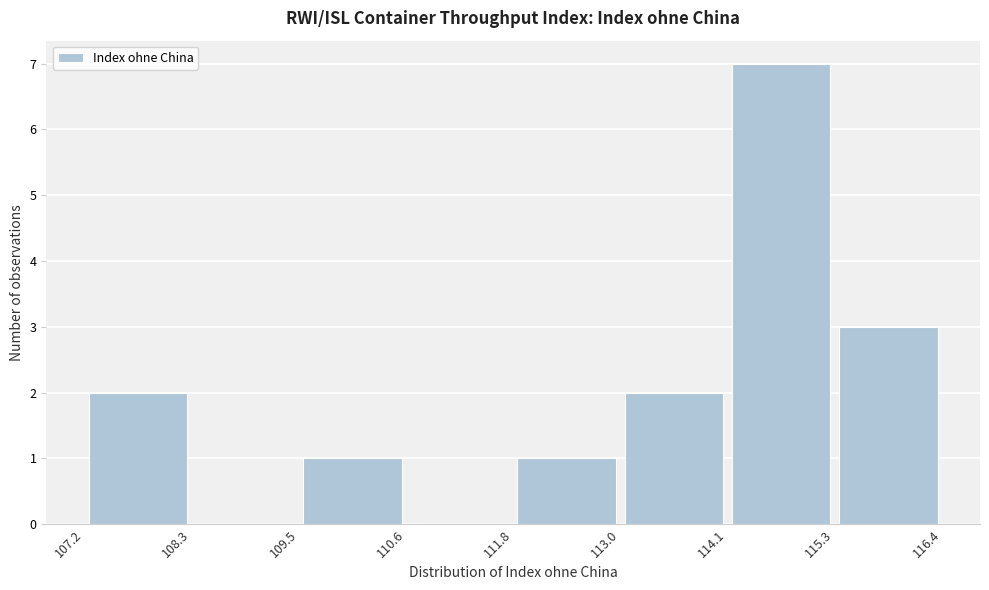

Reading left to right, list every bar in this chart as the range it spans on the x-axis followed by its height. The values are not printed on the chart, so give them approximately, as read against the axis.

107.2 to 108.3: 2
108.3 to 109.5: 0
109.5 to 110.6: 1
110.6 to 111.8: 0
111.8 to 113.0: 1
113.0 to 114.1: 2
114.1 to 115.3: 7
115.3 to 116.4: 3